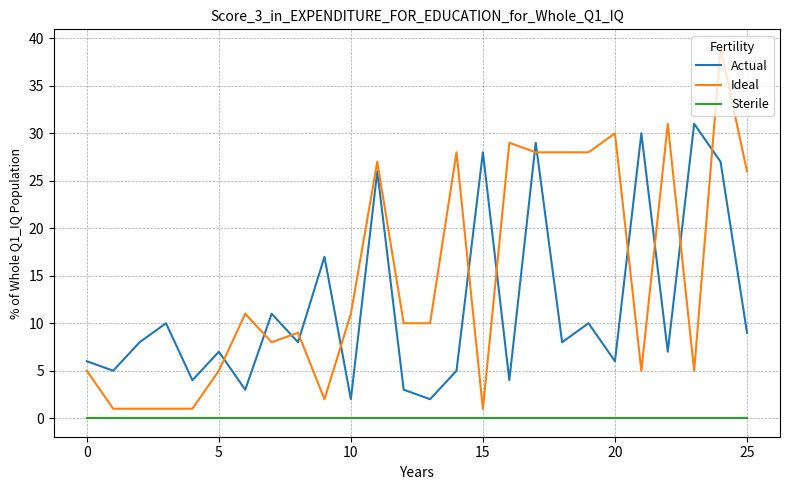

Rank the series by their maximum value, from highest to lowest.

Ideal, Actual, Sterile